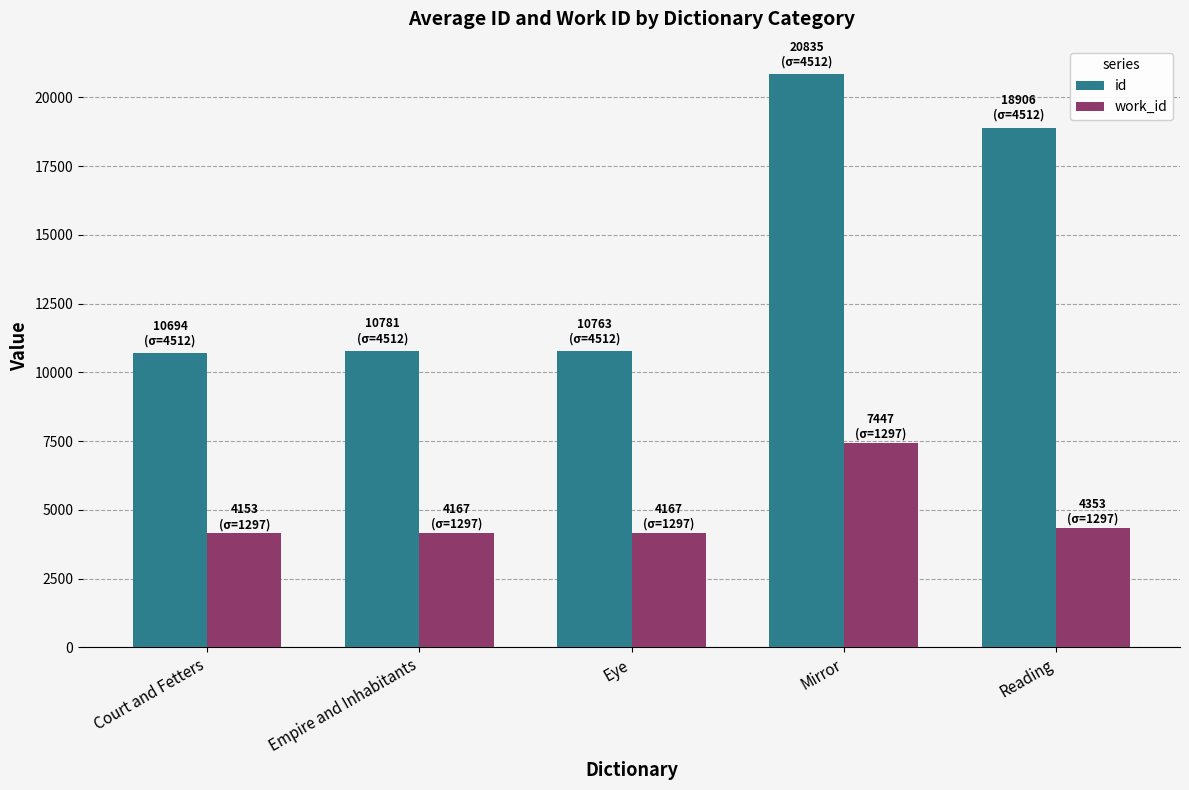

Rank the series at Reading from lowest to highest value.

work_id, id